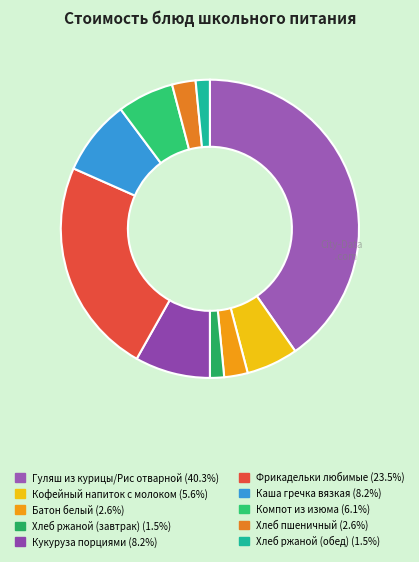

True or false: Гуляш из курицы/Рис отварной accounts for 51% of the total.

False